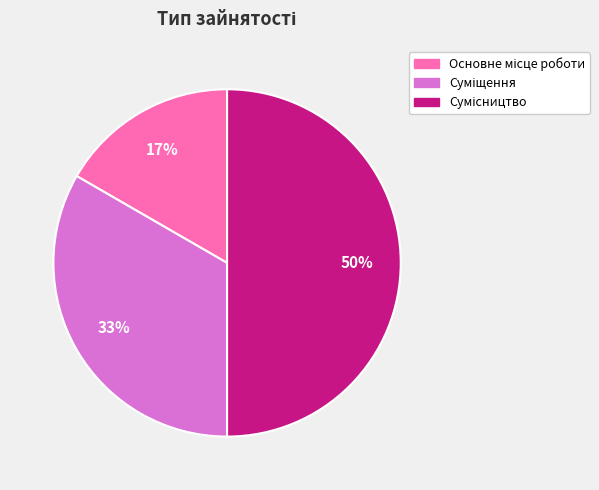

To the nearest percent, what is the difference between the largest and smallest slice percentages?

33%